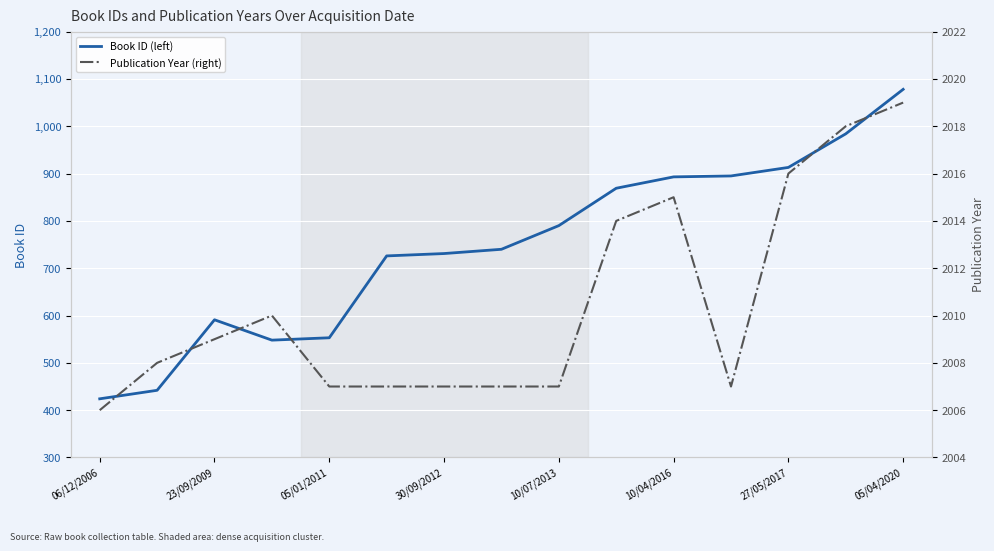

What is the difference between the second highest and second lowest values in the Publication Year (right) series?

11